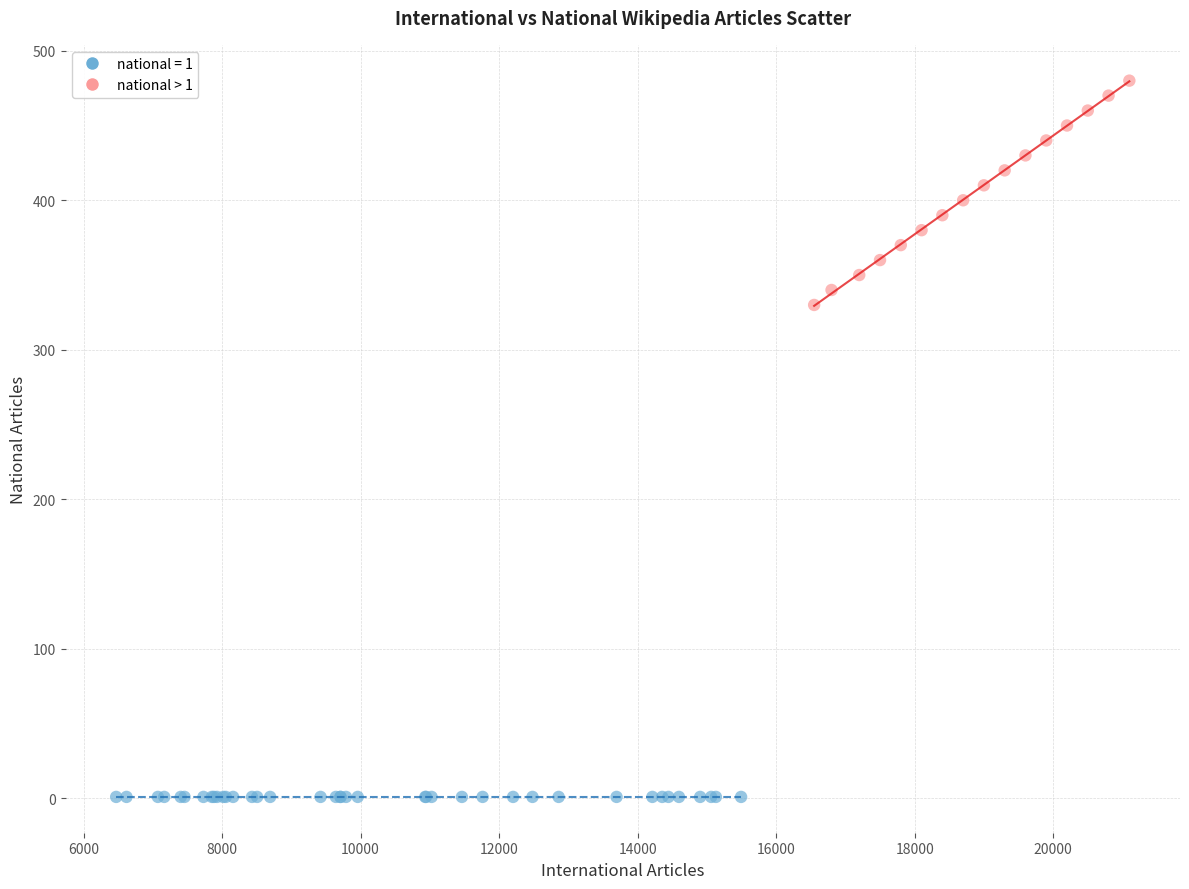

Which series contains the lowest Y value?

national = 1